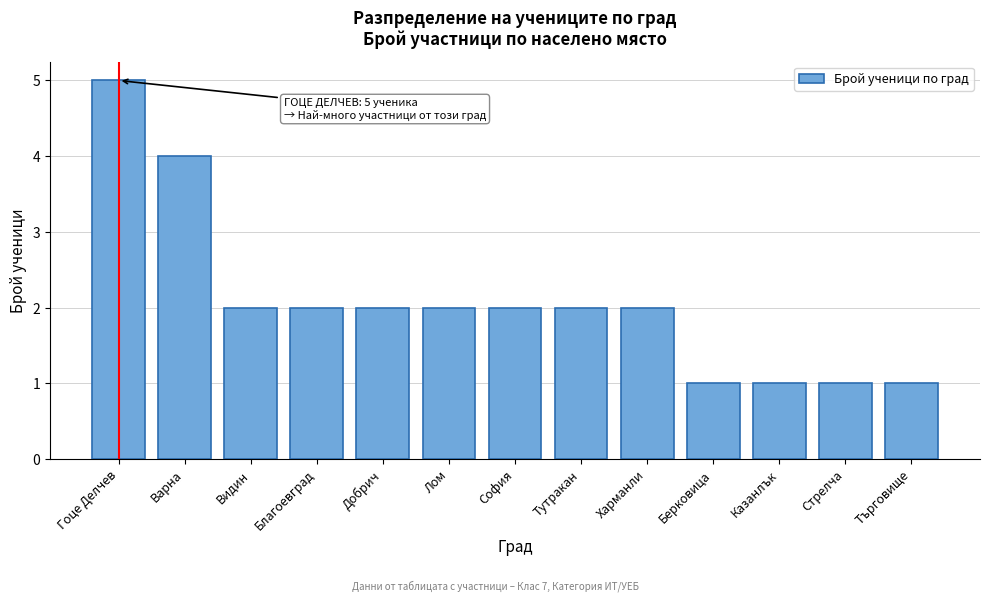

Reading right to left, transcribe all the data shown in this chart.

1	1	1	1	2	2	2	2	2	2	2	4	5